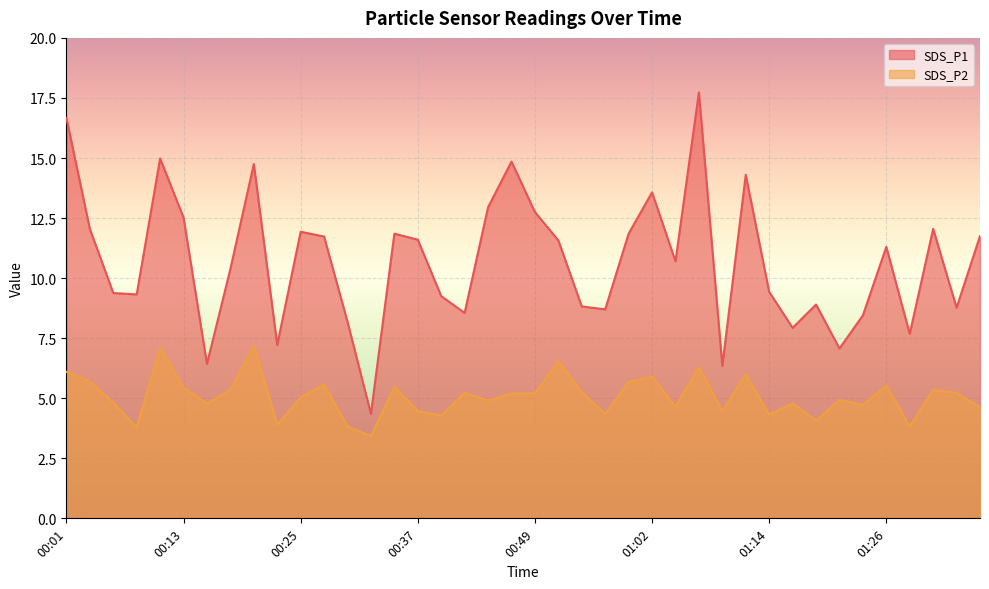

True or false: SDS_P2 has more than 0 points higher than both neighbors.

True